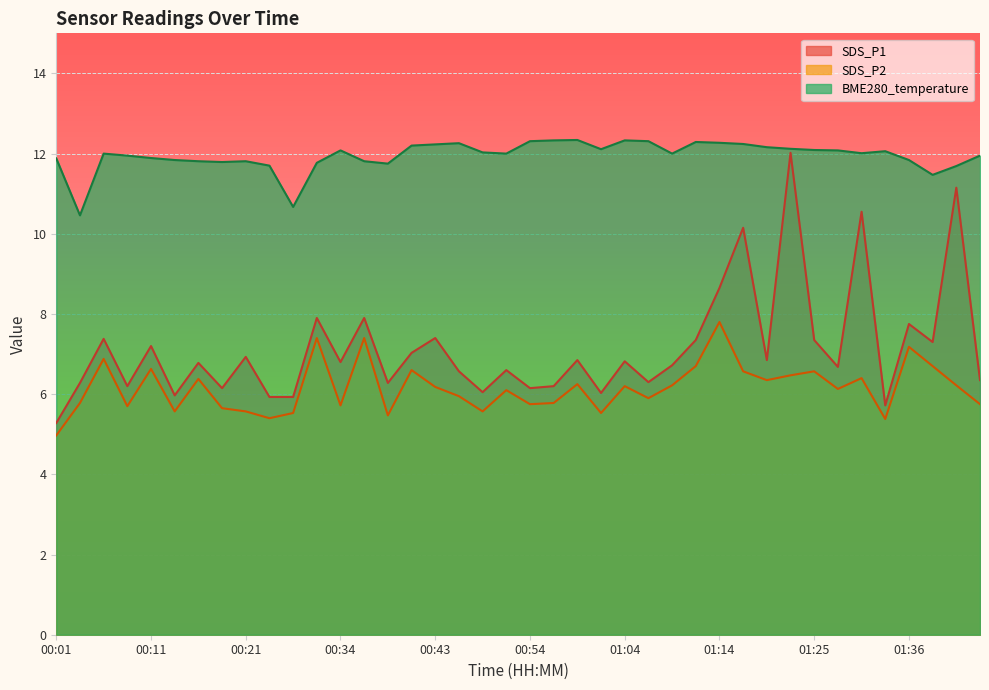

What is the value of the SDS_P1 point at the 33rd from the left?

7.3